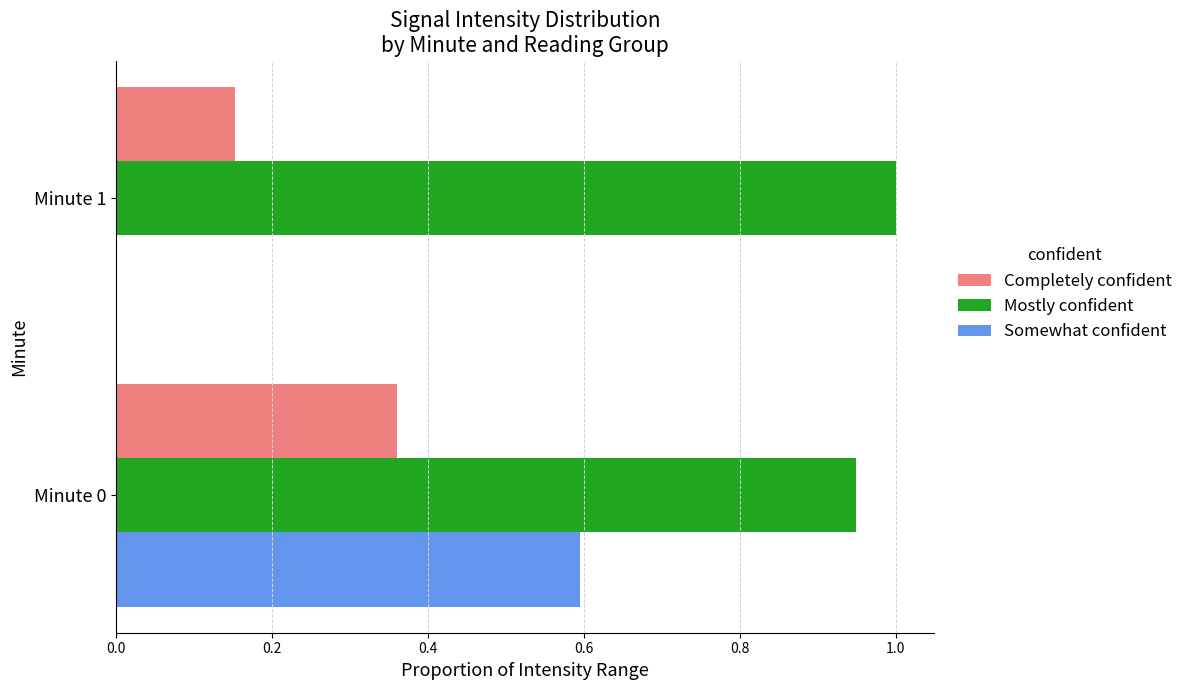

At which category does the chart reach its peak across all series?

Minute 1